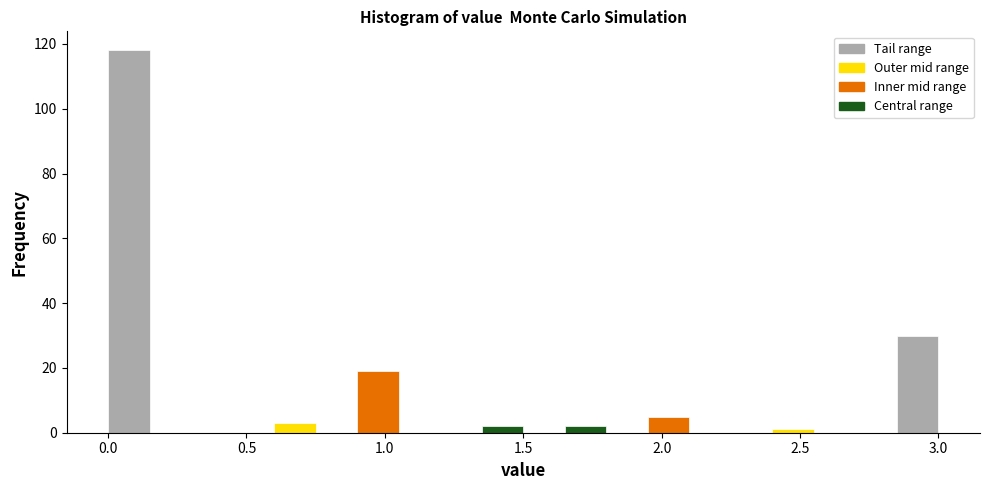

Around what value on the x-axis is the tallest bar? Give the approximate position of its centre, as read against the axis.

0.10